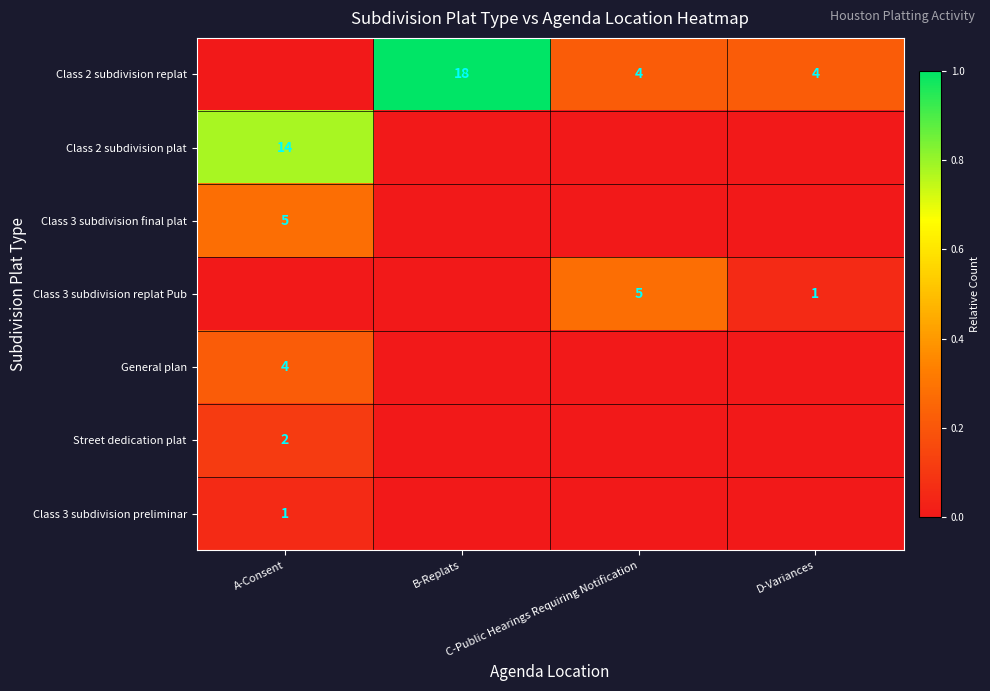

List the labels in order of Class 3 subdivision preliminar value, smallest first.

B-Replats, C-Public Hearings Requiring Notification, D-Variances, A-Consent